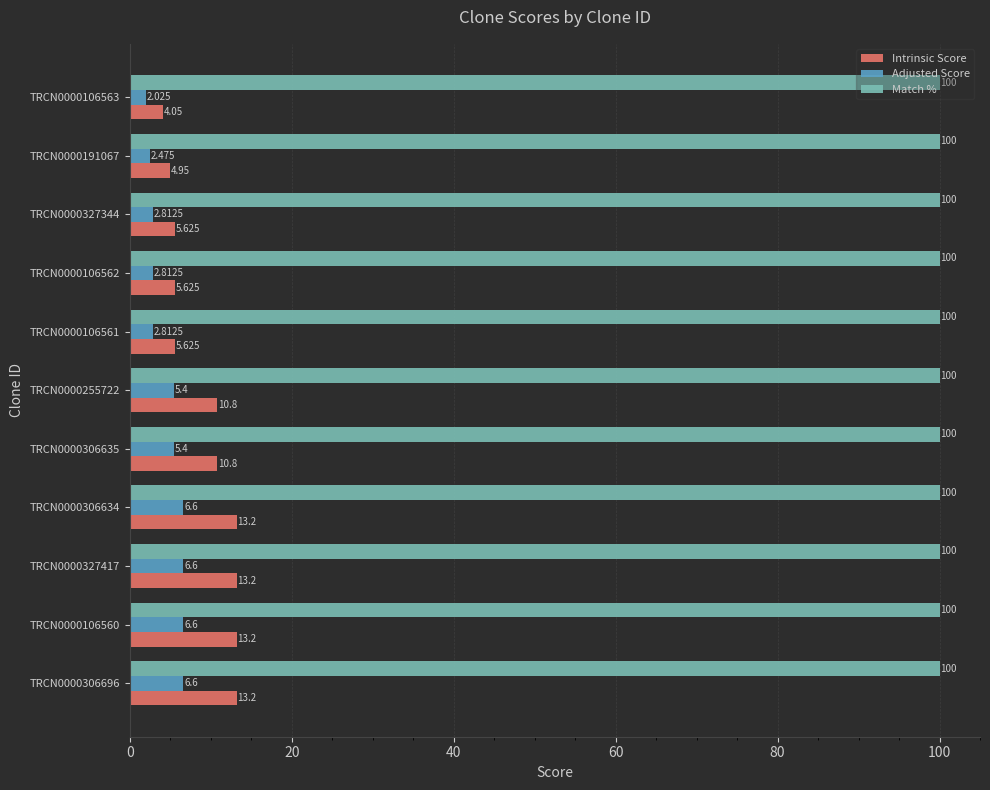

At TRCN0000306696, list the series in order from largest to smallest.

Match %, Intrinsic Score, Adjusted Score